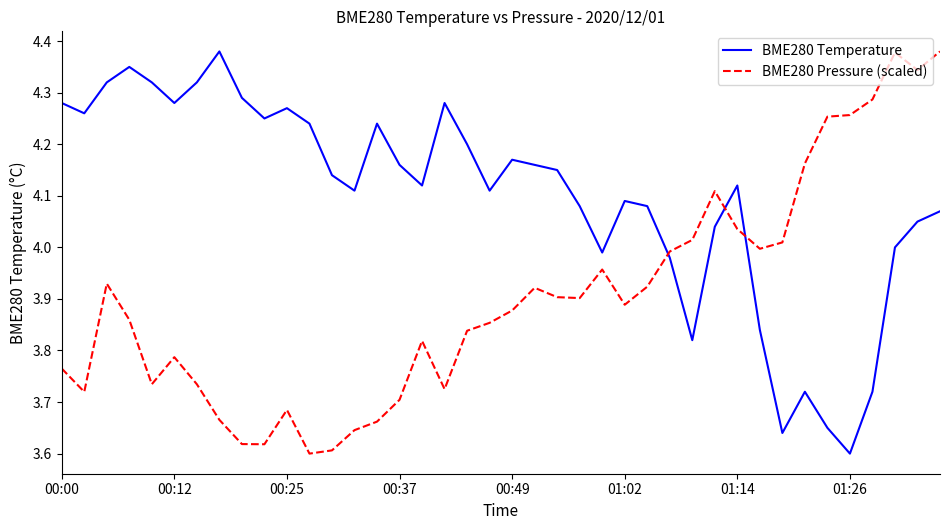

Which series ends up on top after the final intersection of BME280 Pressure (scaled) and BME280 Temperature?

BME280 Pressure (scaled)